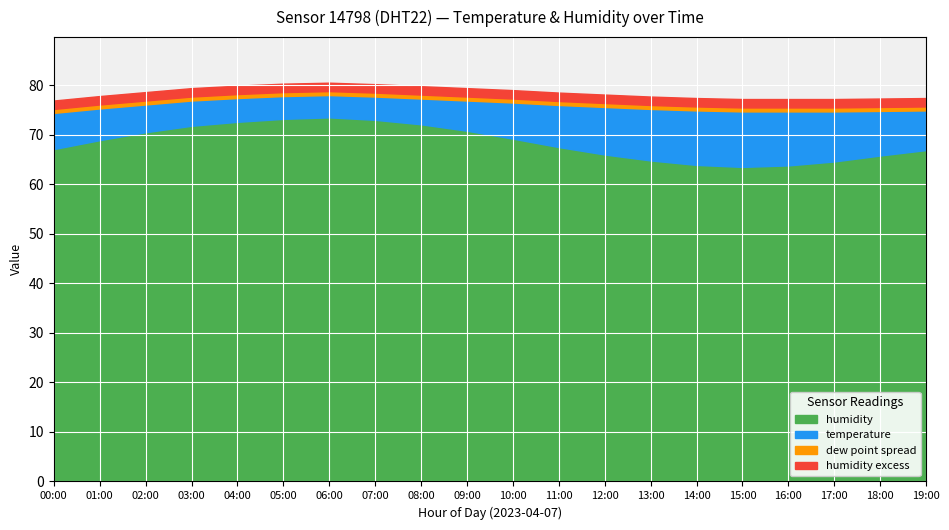

Which label corresponds to the smallest value in the chart?

06:00